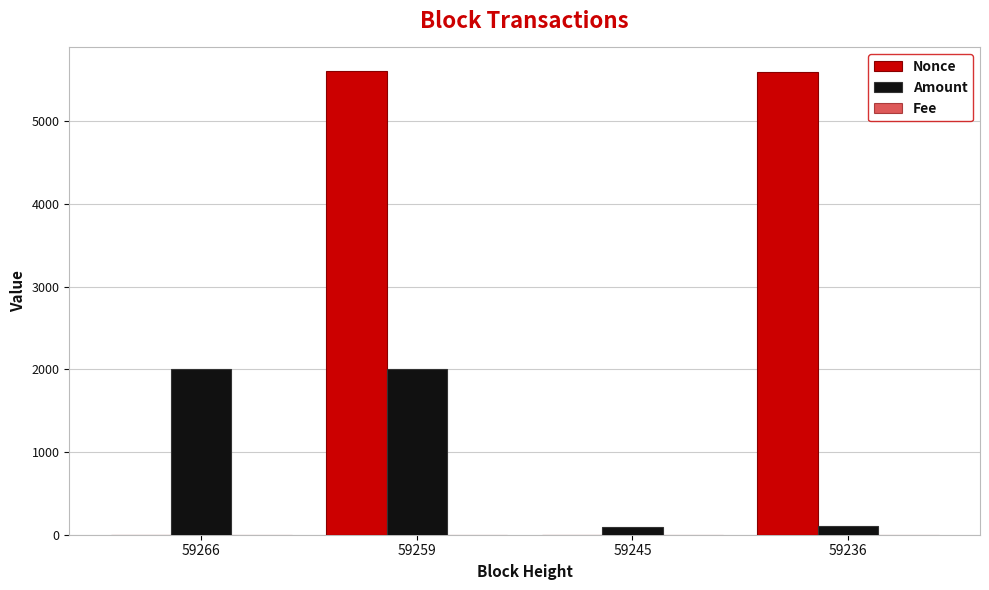

How many groups of bars are there?

4